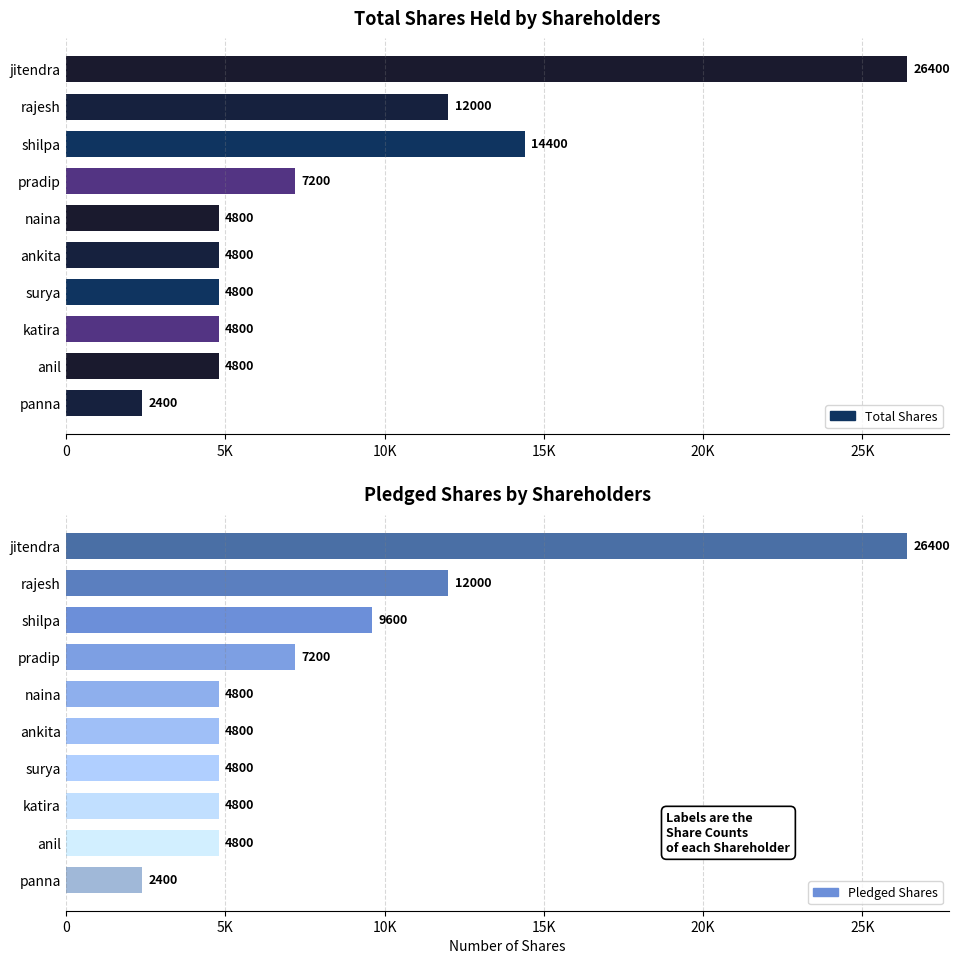

How many Pledged Shares values are between 4800 and 9600?

7